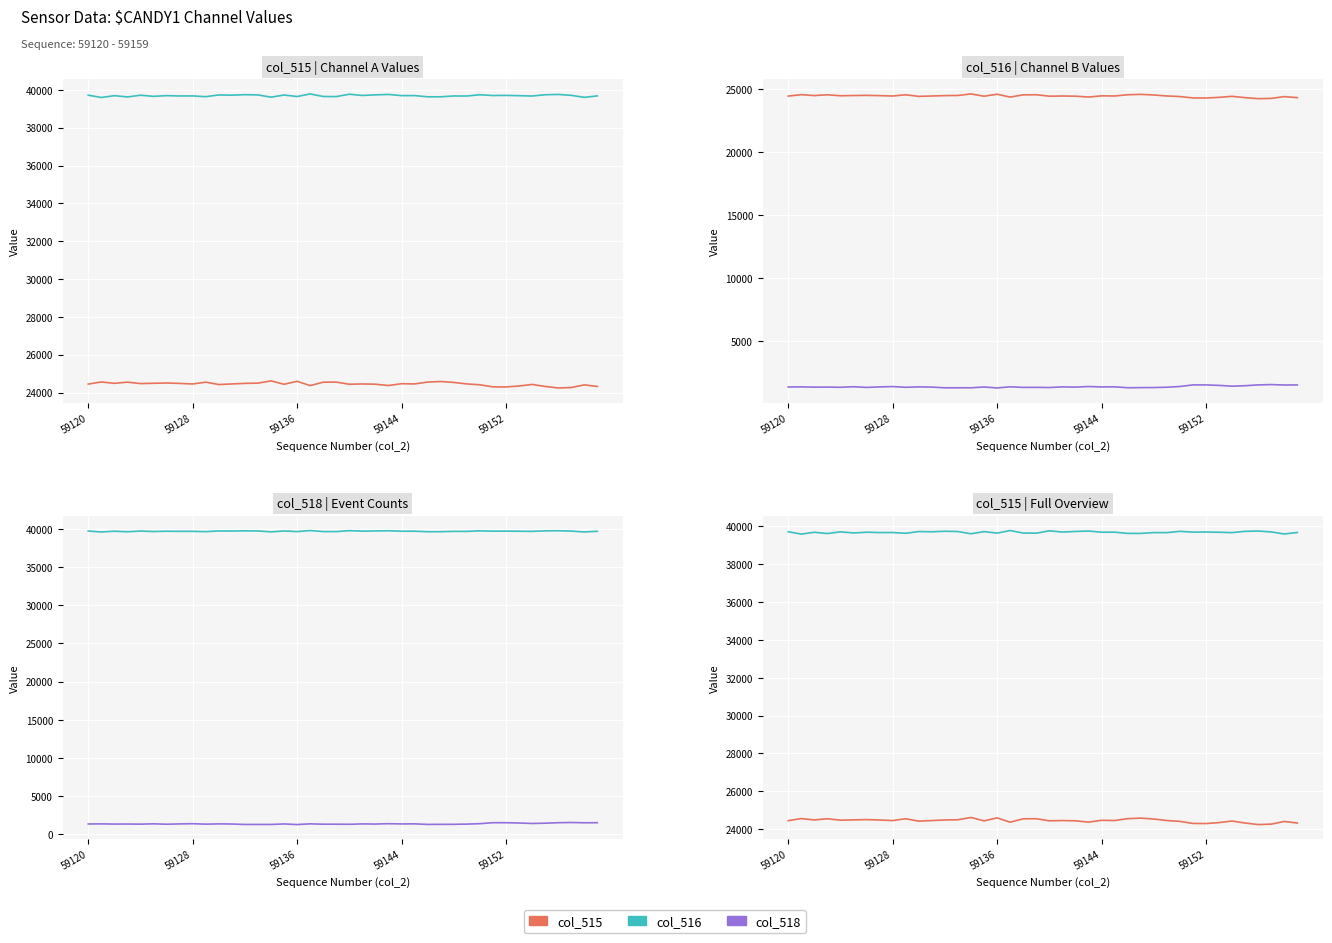

At which label does col_518 first exceed 1372?

59128